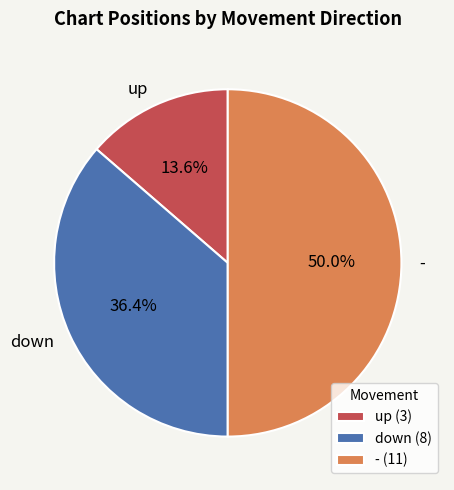

How many segments does this pie chart have?

3